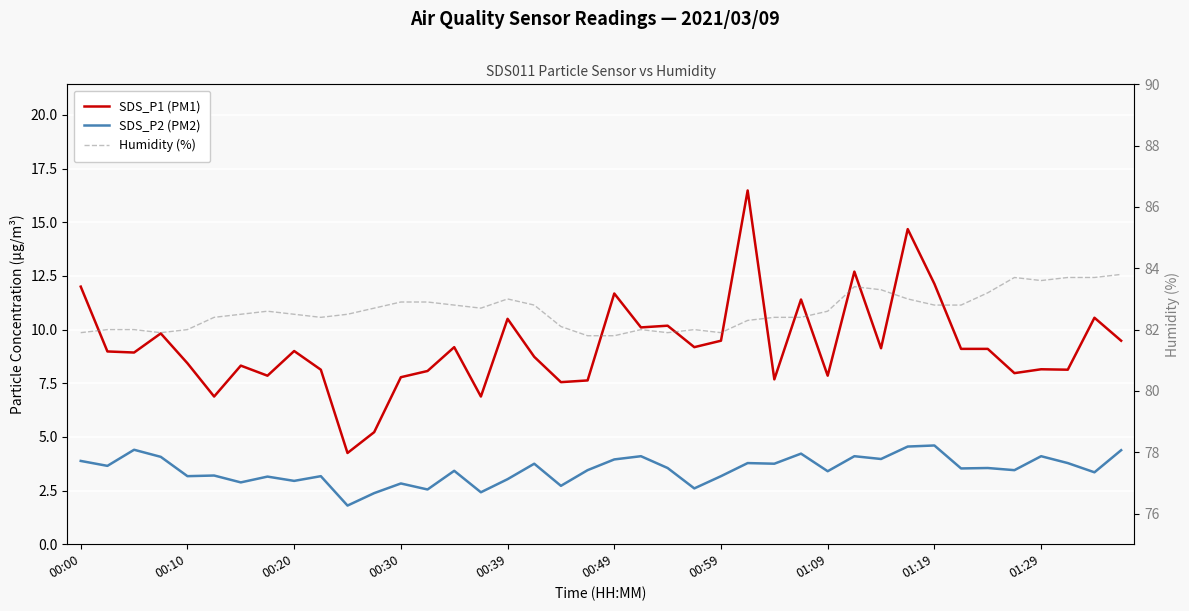

Does the chart display data point markers on the line(s)?

No